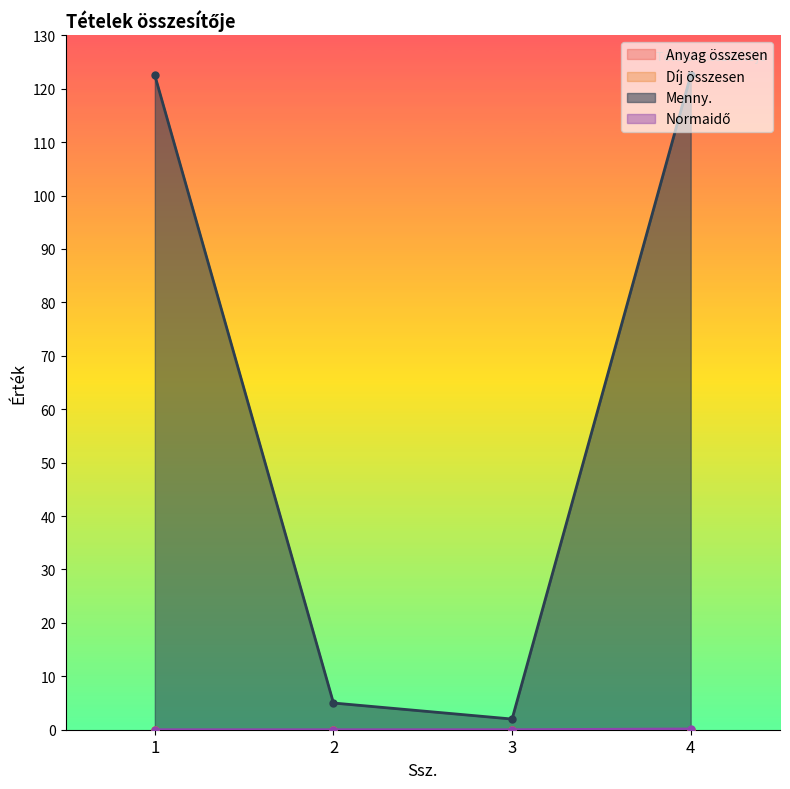

Is the value of Normaidő at 2 greater than the value of Menny. at 2?

No